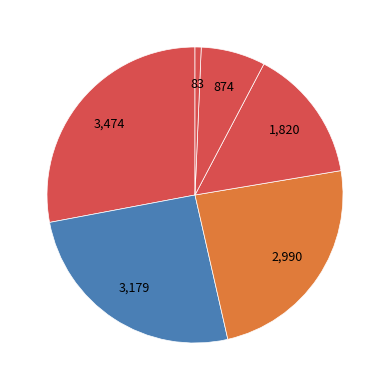

To the nearest percent, what is the average slice percentage?

17%